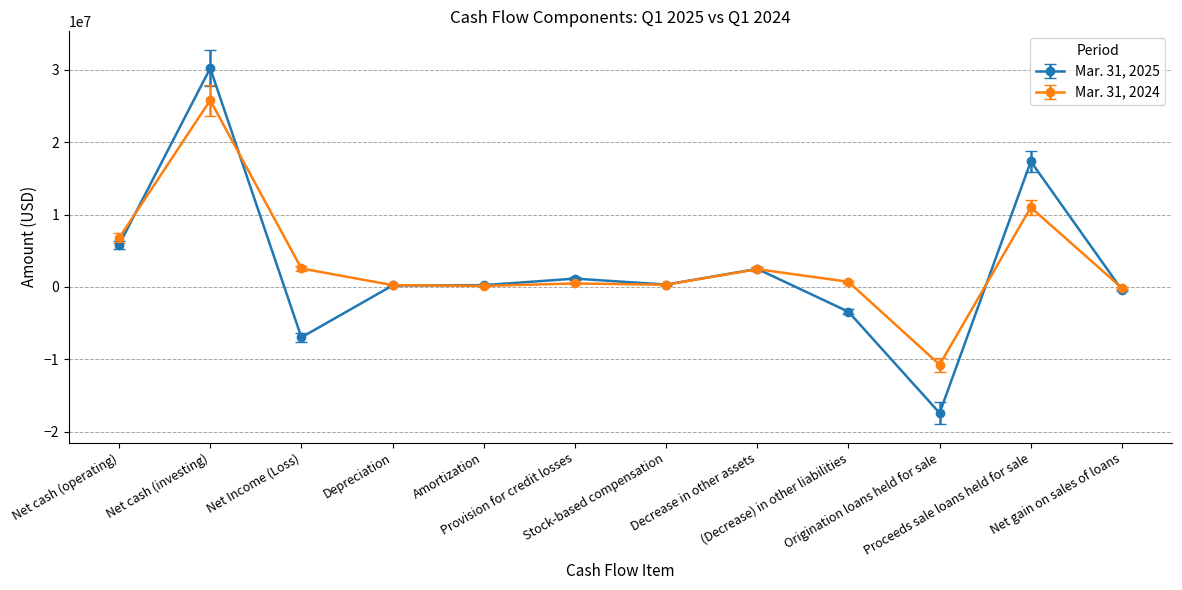

What is the minimum value shown in the chart?

-17432000